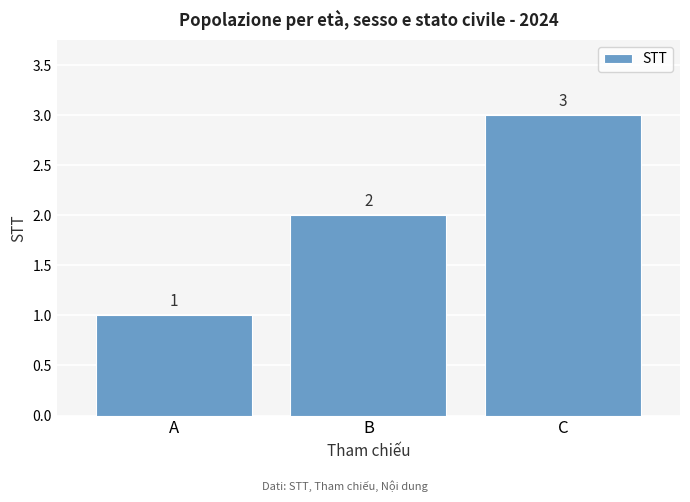

How many data points does each series have?

3